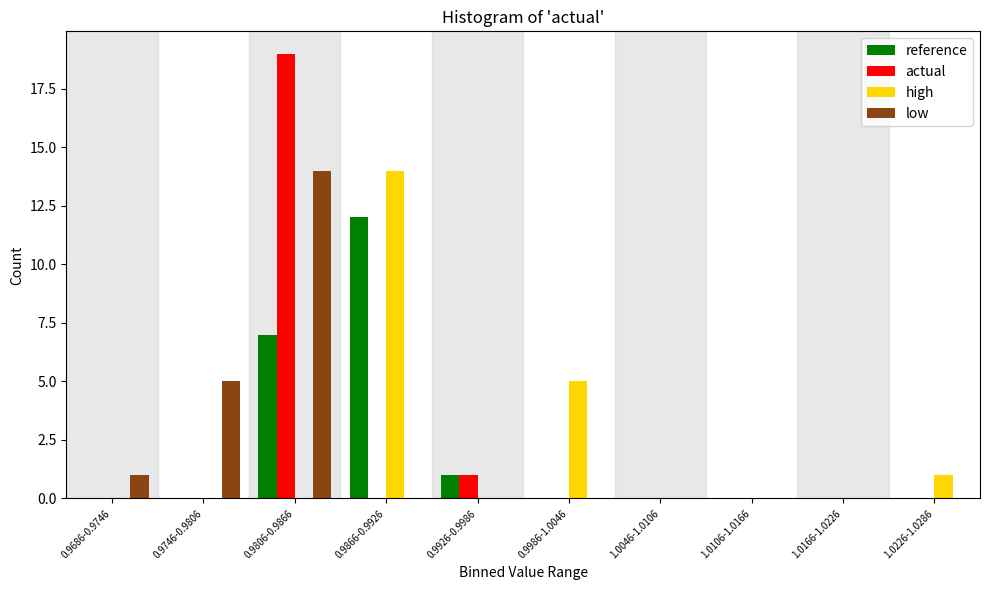

At which category is the sum across all series the highest?

0.9806-0.9866